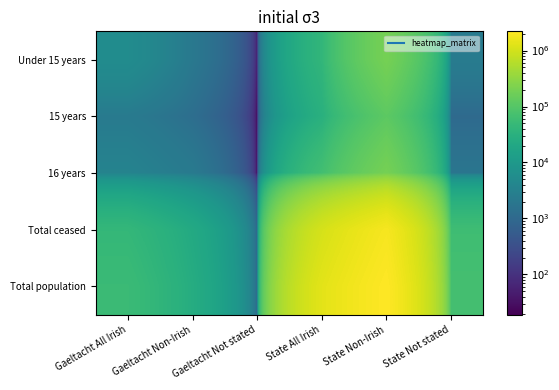

What is the difference between the highest and lowest values at Gaeltacht Not stated?

928